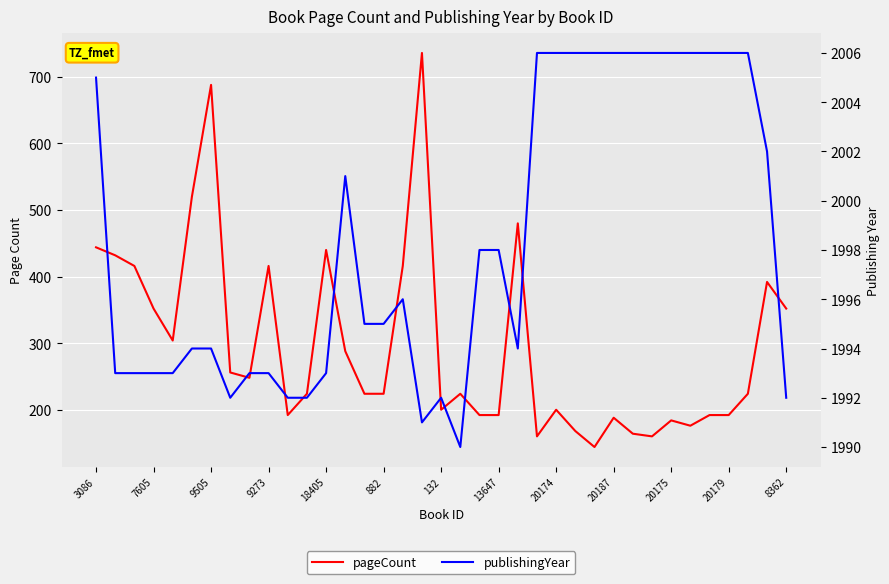

True or false: pageCount has more than 0 interior local peaks.

True